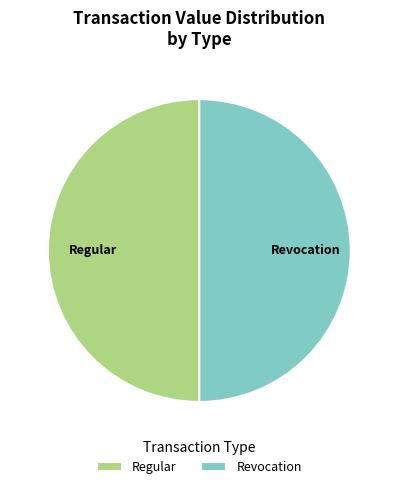

True or false: Regular accounts for 50% of the total.

True